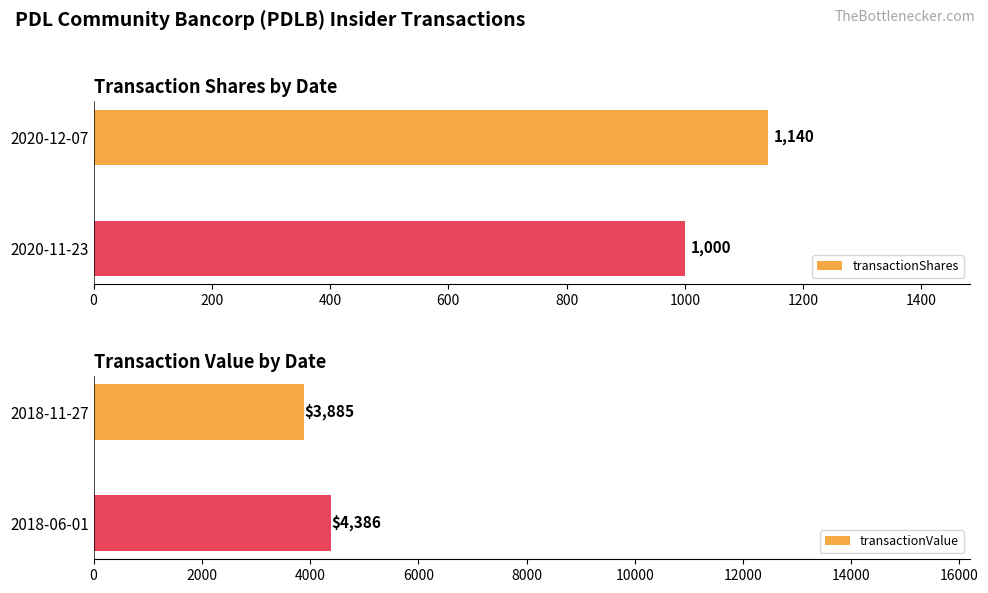

What is the difference between the maximum and minimum values in the transactionValue series?

501